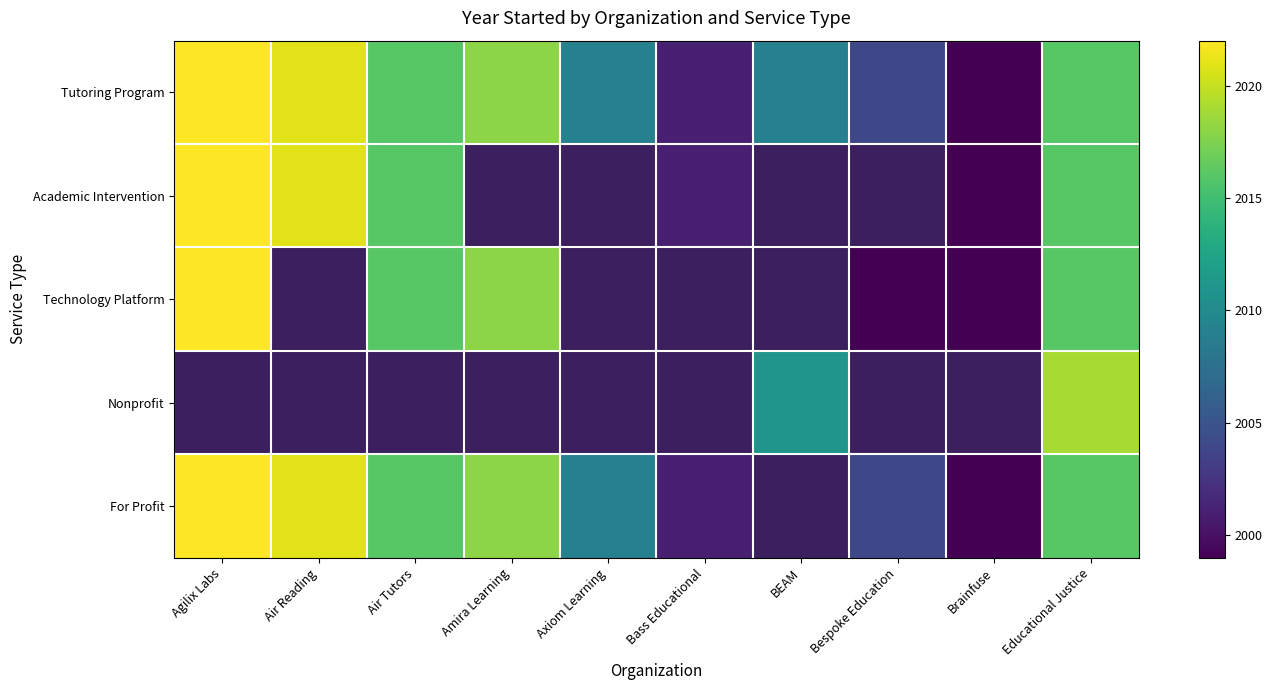

Which label corresponds to the largest value in the chart?

Agilix Labs